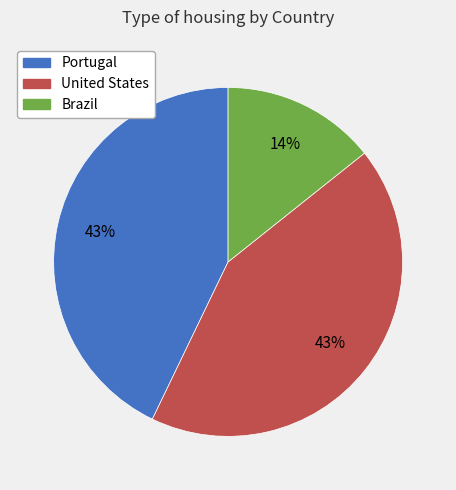

Combined, do United States and Portugal account for over 50%?

Yes